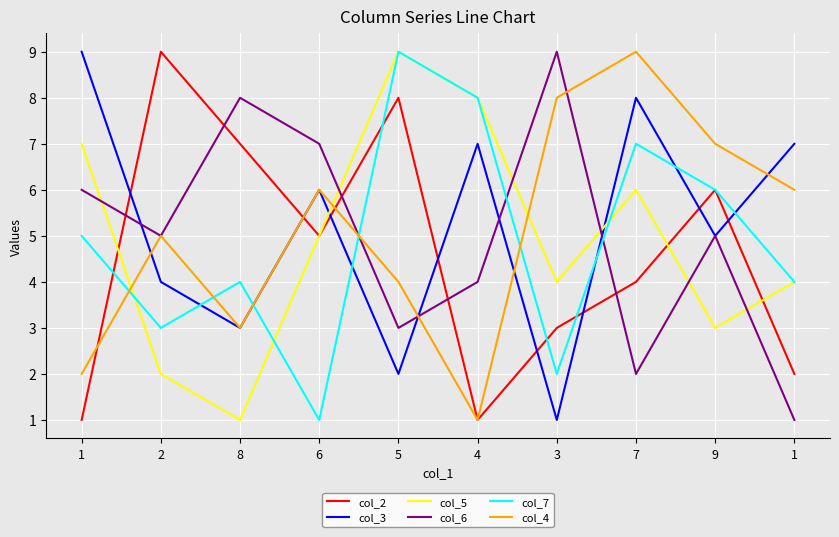

Is it true that col_3 equals 7 at 1?

True